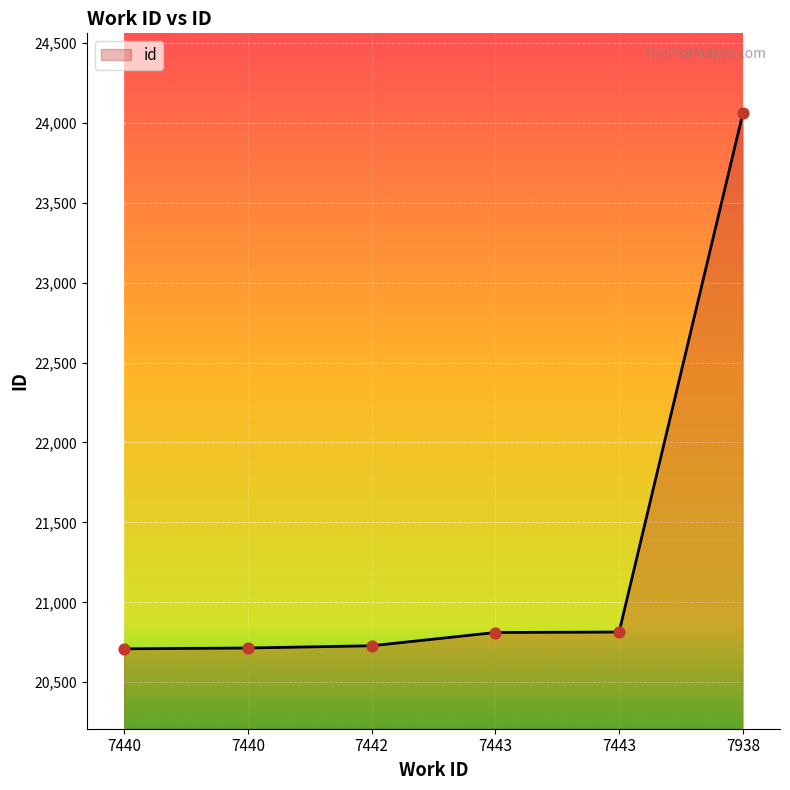

Between 7443 and 7440, which is larger?

7443